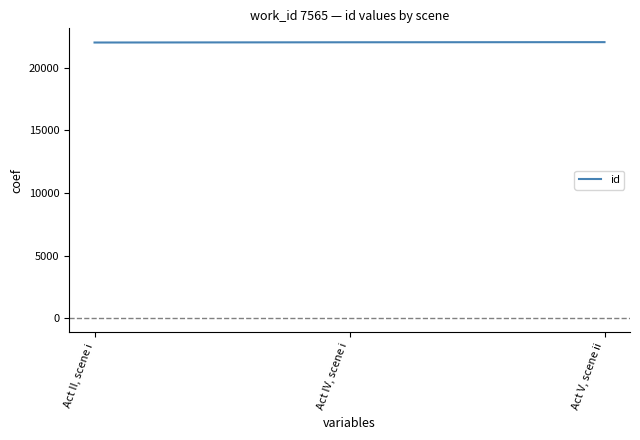

What is the average value?

22023